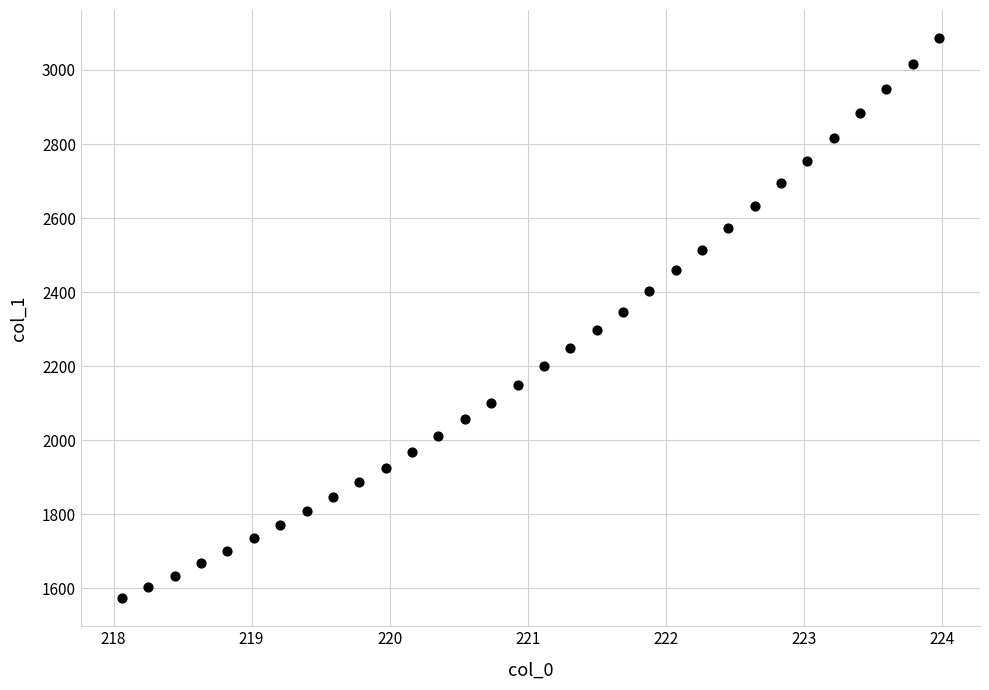

What is the range of Y values (max minus min)?

1513.2